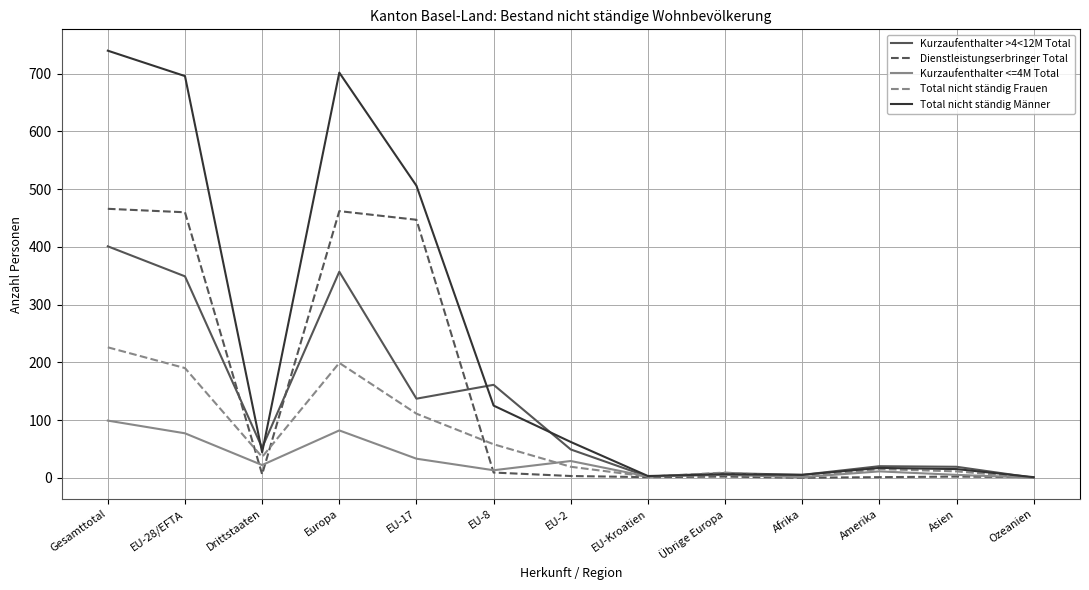

What is the difference between the highest and lowest values at EU-2?

59